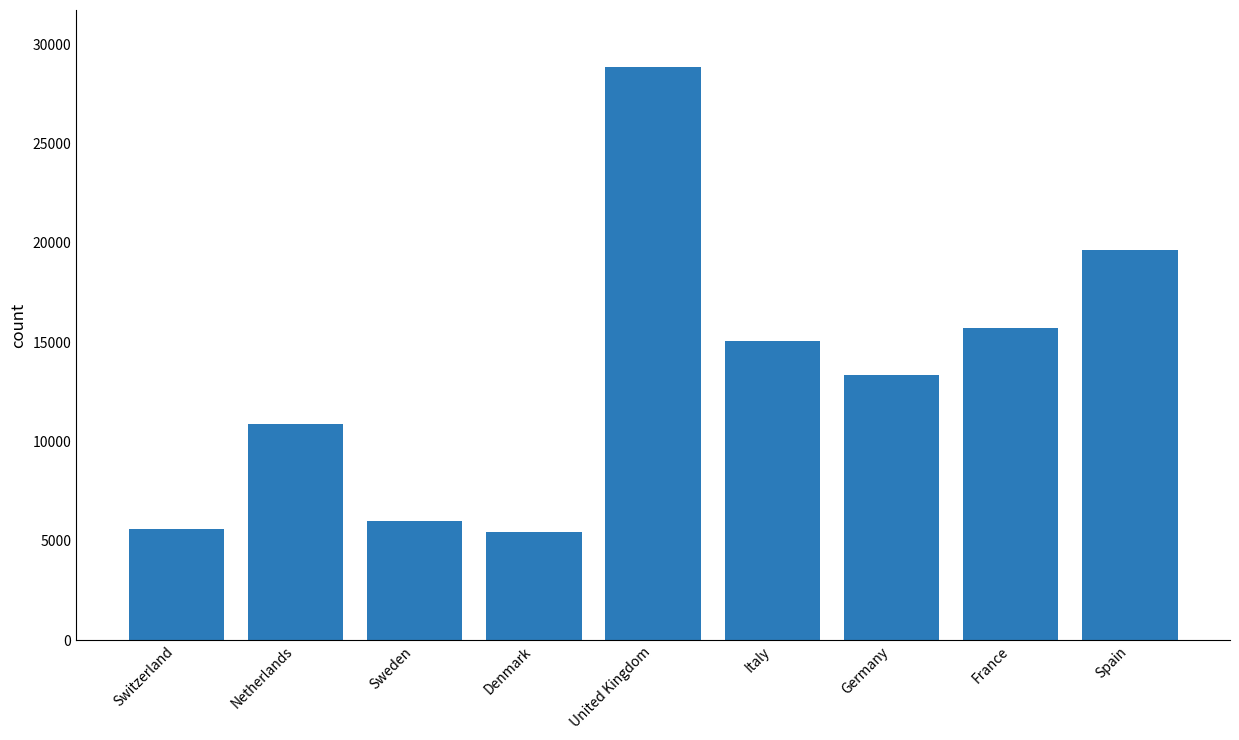

What is the label of the 3rd bar from the left?

Sweden